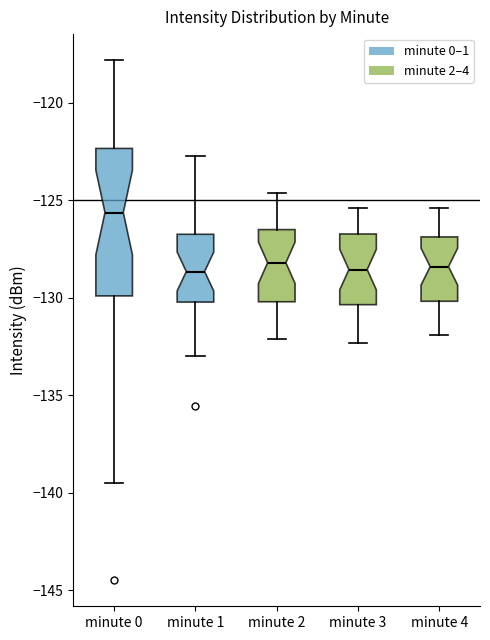

Reading left to right, transcribe this box plot: for each box, give where its median line is, the range the box spans, and where its two whiskers end, as read against the y-axis. The values are not printed on the chart, so give them approximately, as read against the axis.

minute 0: median -125.5, box -130.0 to -122.5, whiskers -139.5 to -118.0
minute 1: median -128.5, box -130.0 to -126.5, whiskers -133.0 to -122.5
minute 2: median -128.0, box -130.0 to -126.5, whiskers -132.0 to -124.5
minute 3: median -128.5, box -130.5 to -126.5, whiskers -132.5 to -125.5
minute 4: median -128.5, box -130.0 to -127.0, whiskers -132.0 to -125.5